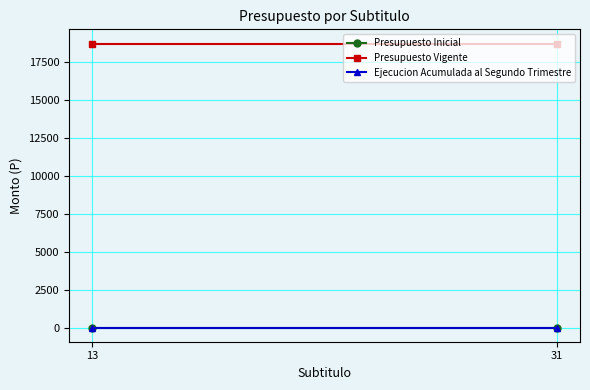

What is the maximum value for Presupuesto Vigente?

18710